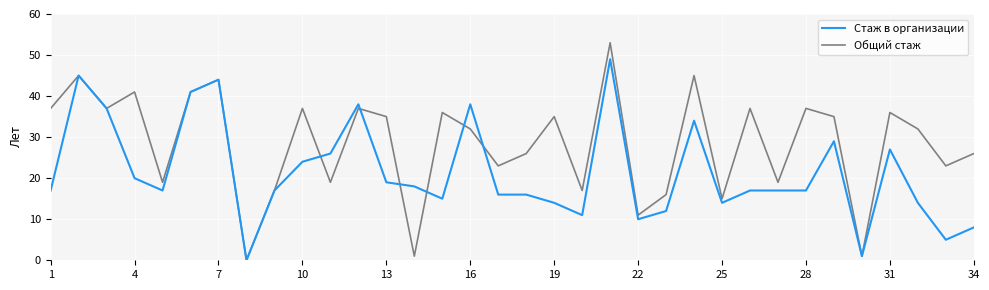

Which series has the widest spread of values?

Общий стаж